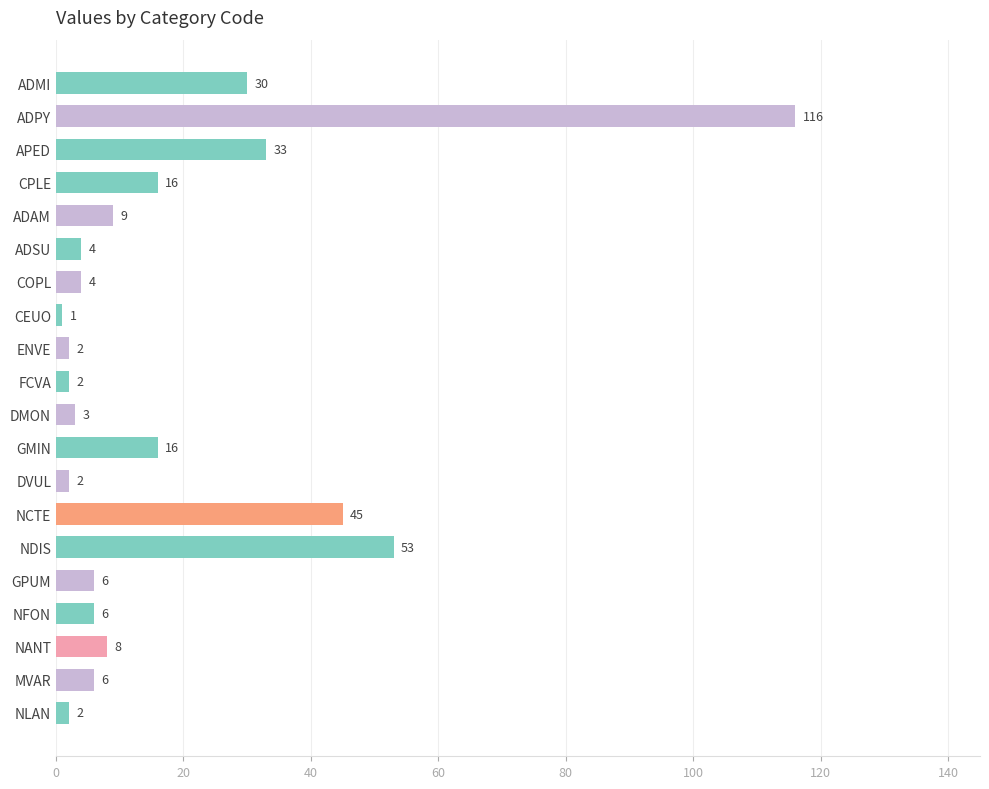

What is the sum of all values?

364